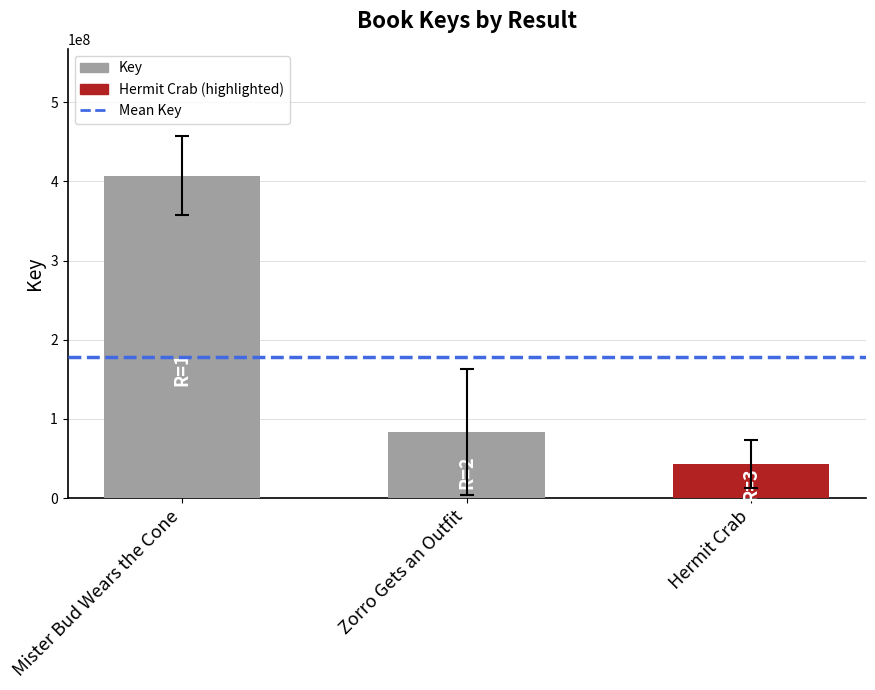

How many bars are there in total?

3